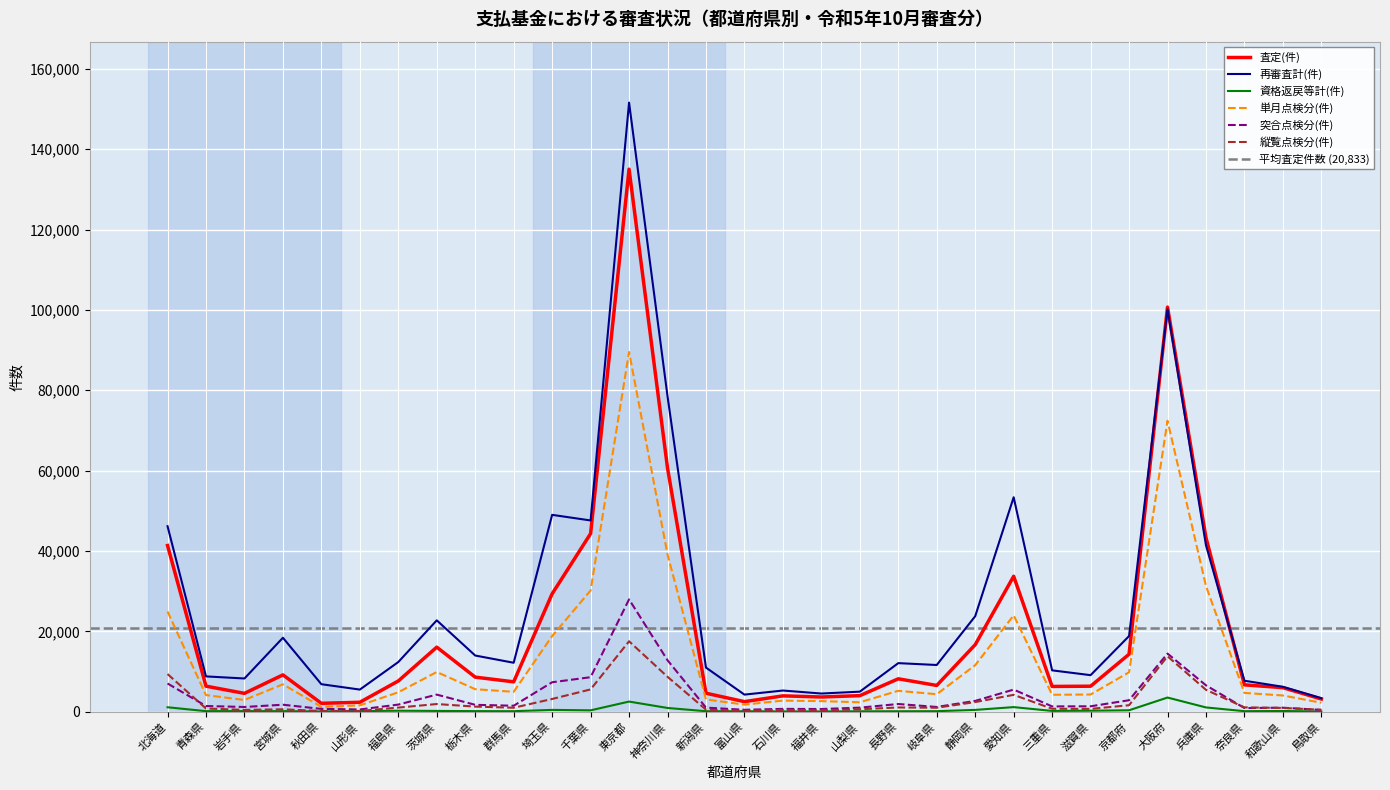

Which series has the largest total across all categories?

再審査計(件)